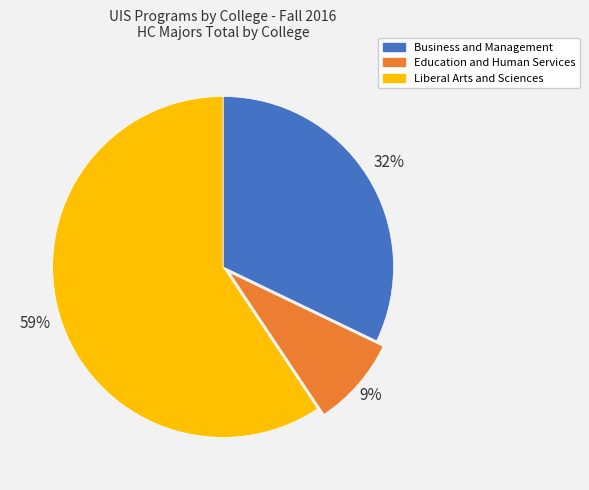

Is the sum of Business and Management and Liberal Arts and Sciences greater than half?

Yes